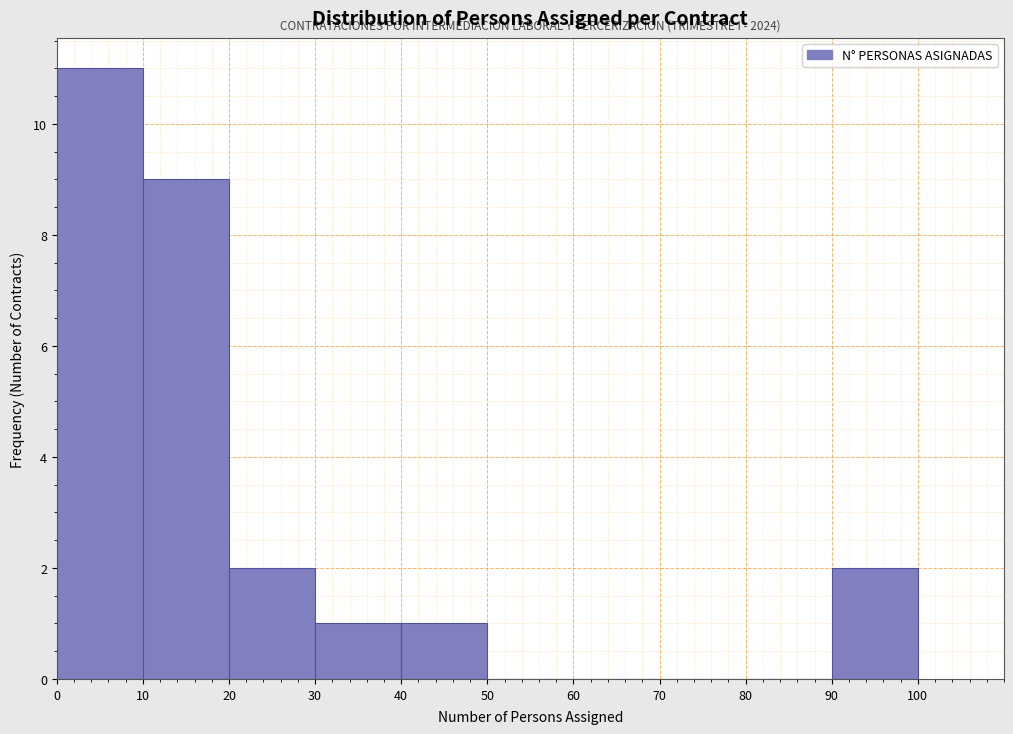

Which range on the x-axis has the tallest bar?

0 to 10